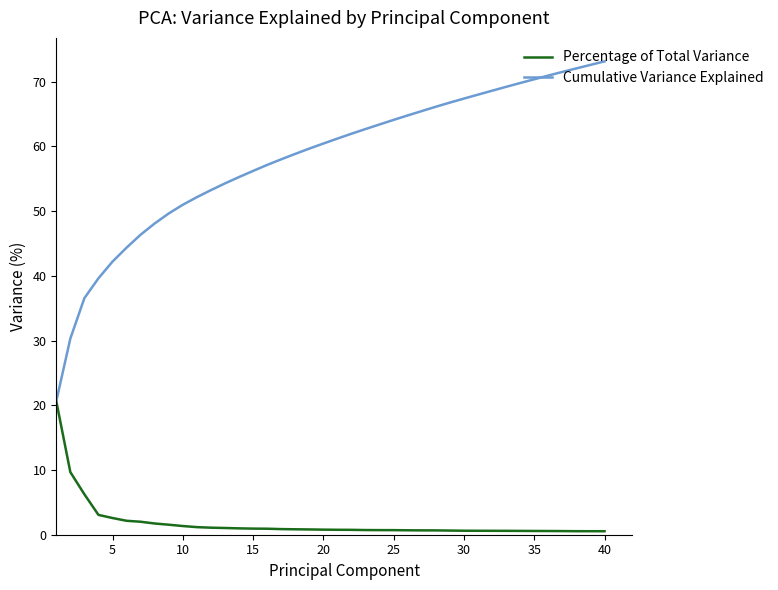

What is the maximum value shown in the chart?

73.1